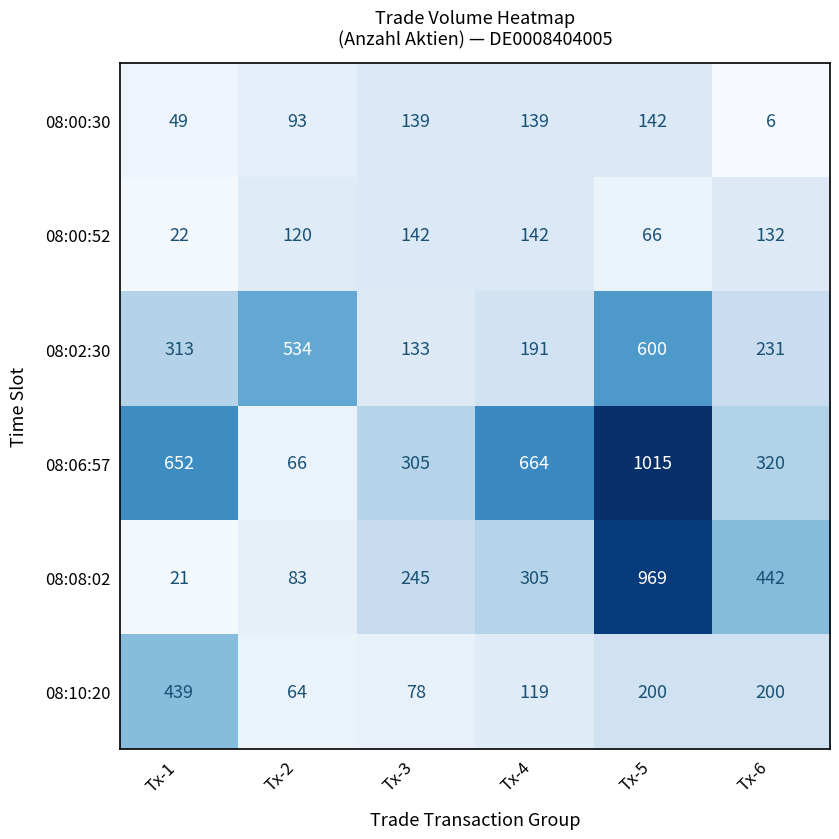

The 08:08:02 series shows 442 at Tx-6. True or false?

True